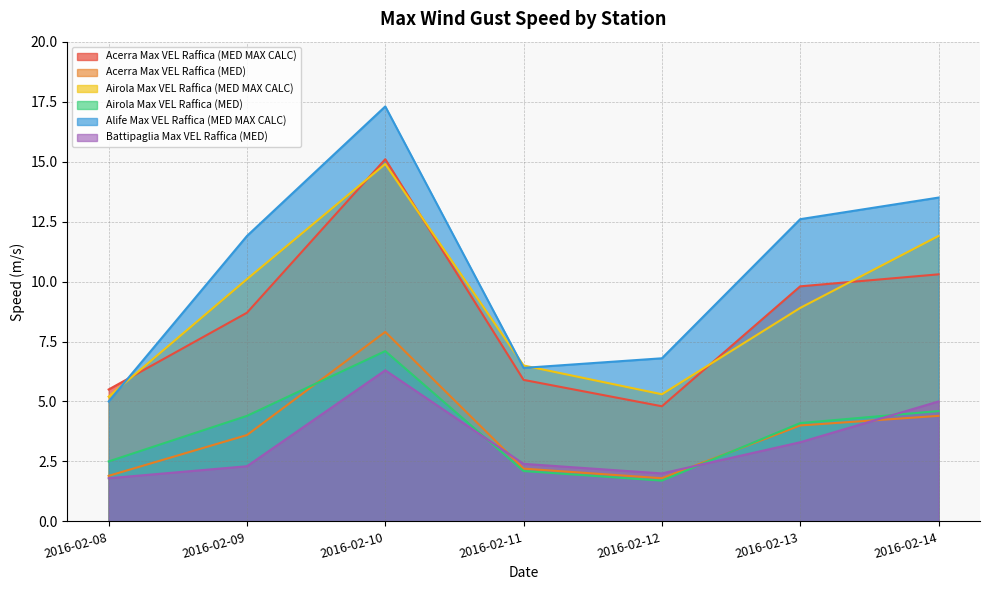

Where do Airola Max VEL Raffica (MED) and Acerra Max VEL Raffica (MED) first cross each other?

2016-02-09 and 2016-02-10